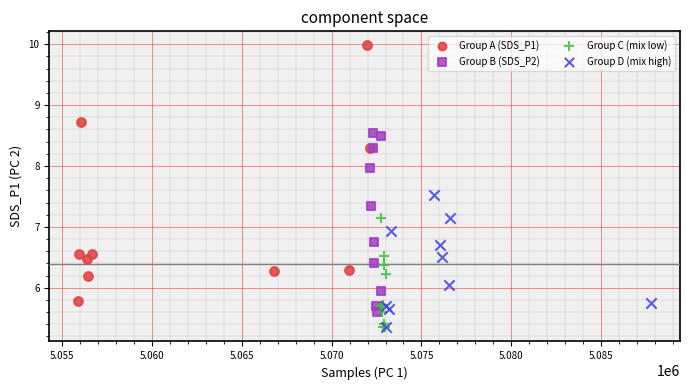

Which series contains the highest Y value?

Group A (SDS_P1)